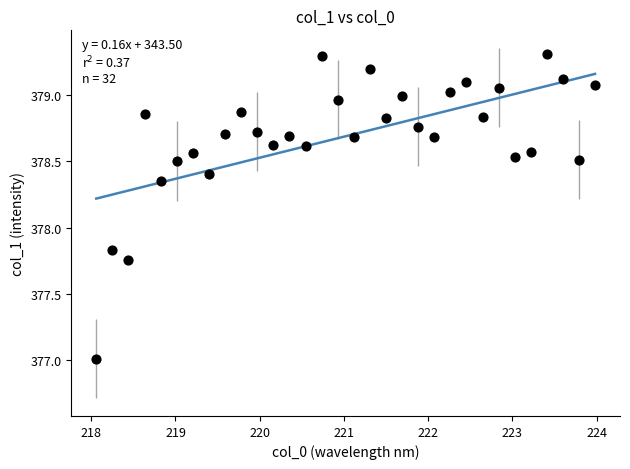

What is the range of Y values (max minus min)?

2.3